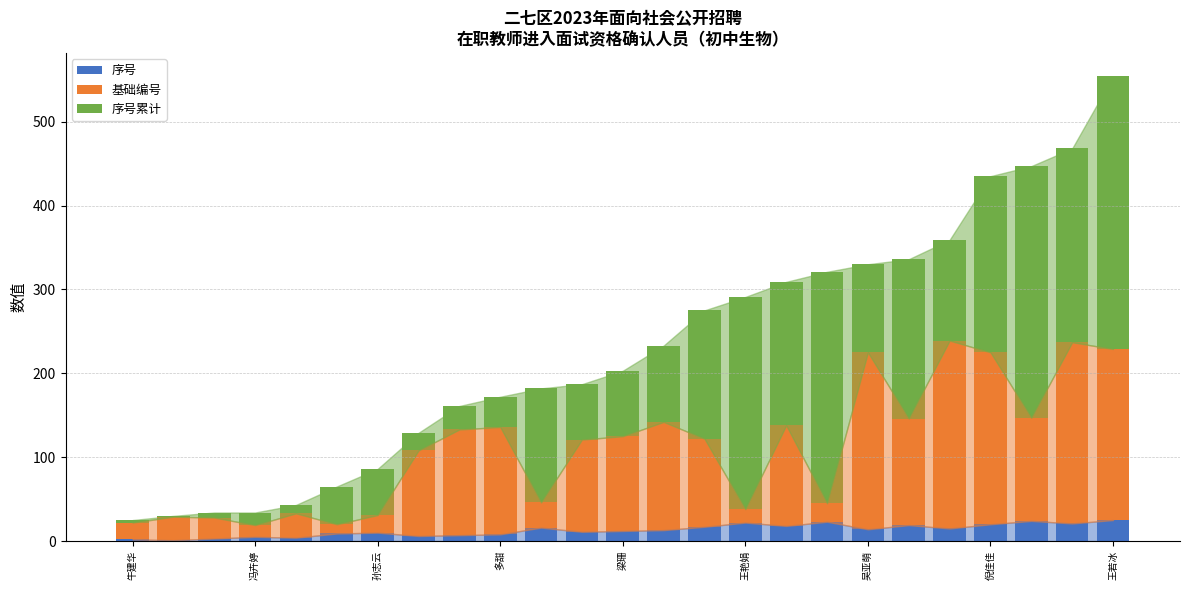

What is the highest value of the 序号 series?

25